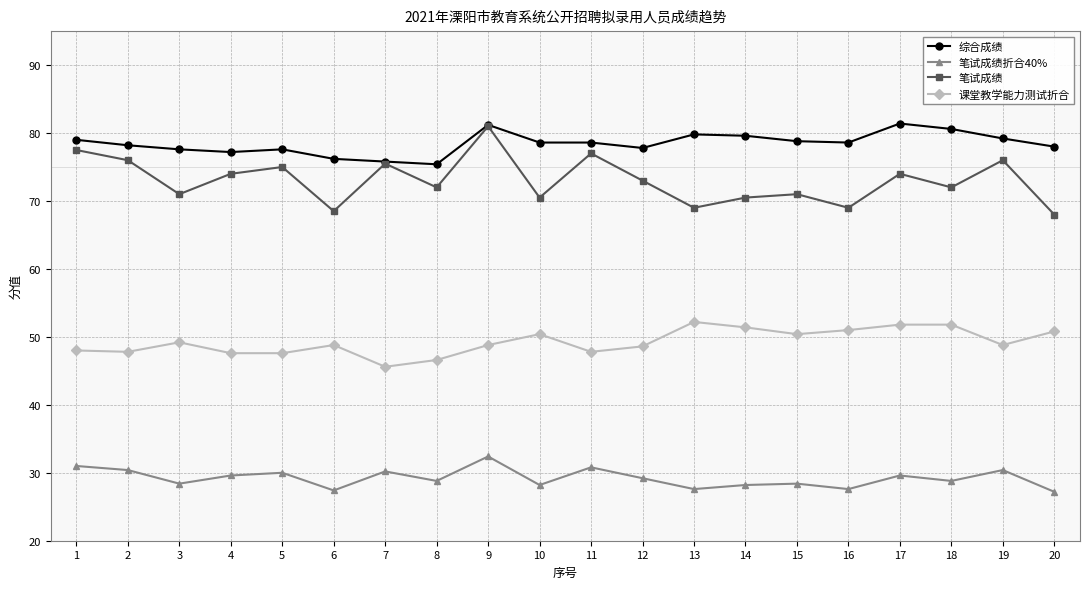

How many distinct data groups are displayed?

4